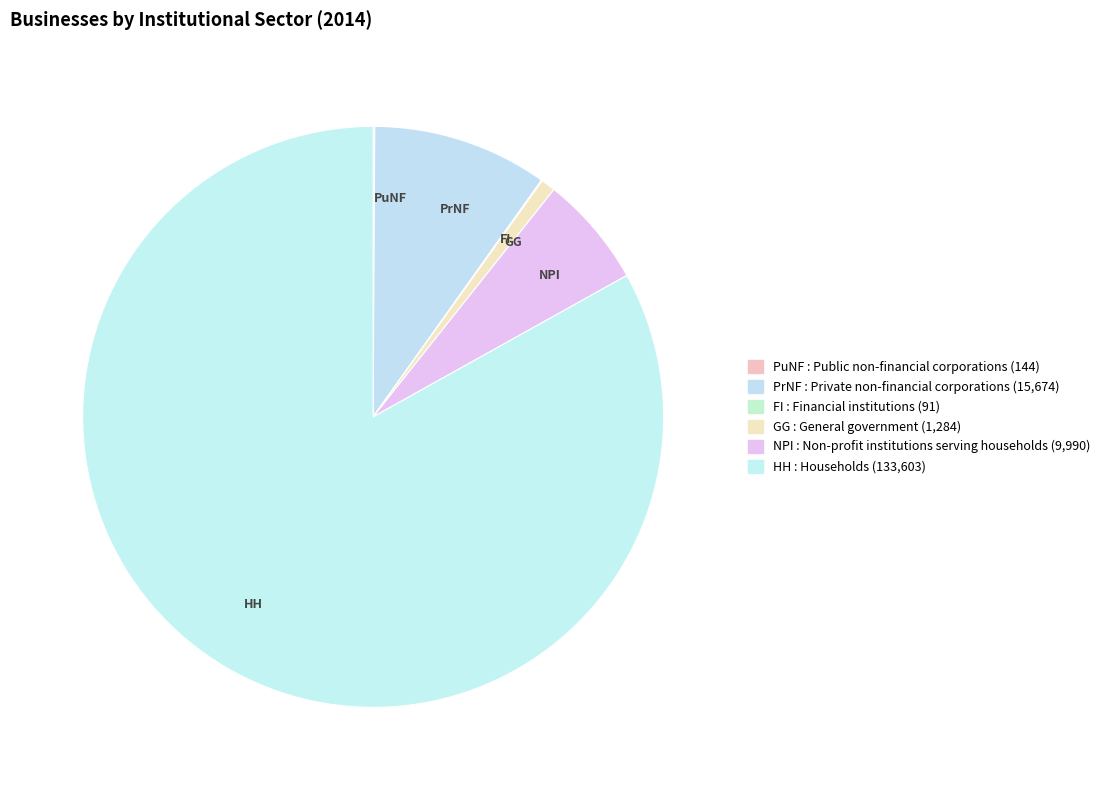

What is the largest slice in the pie chart?

HH